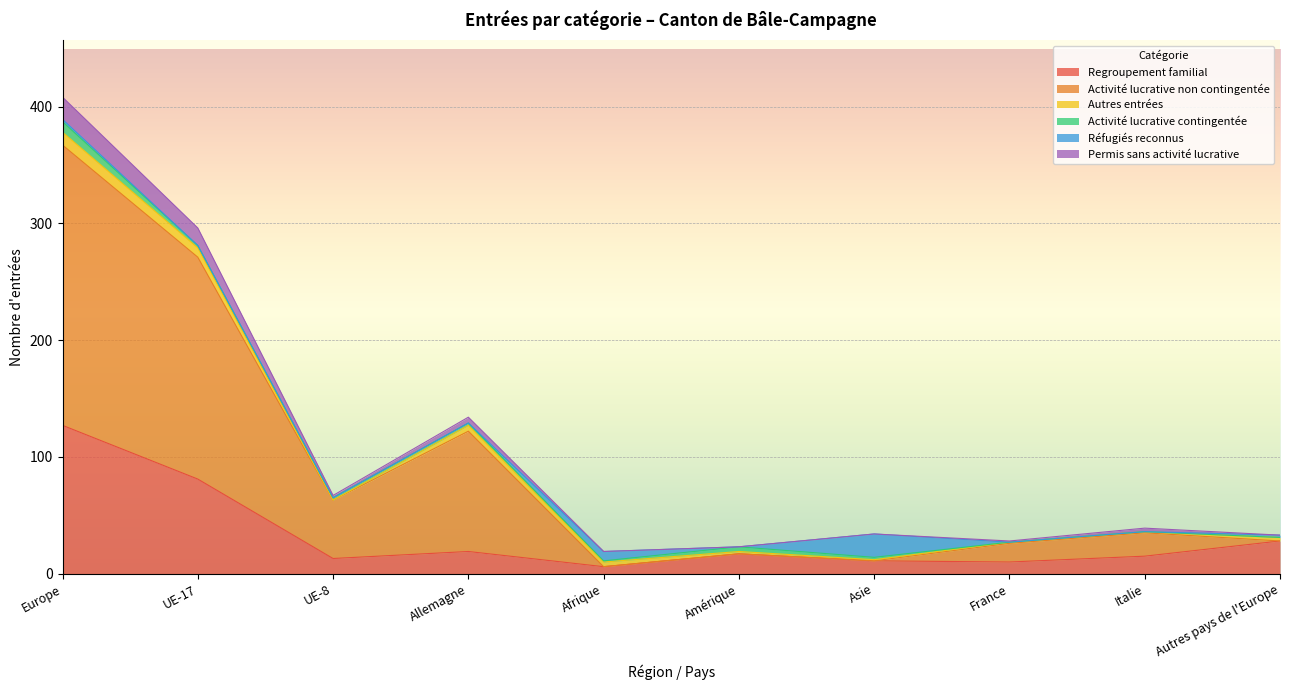

How many interior local valleys does the Permis sans activité lucrative series have?

3